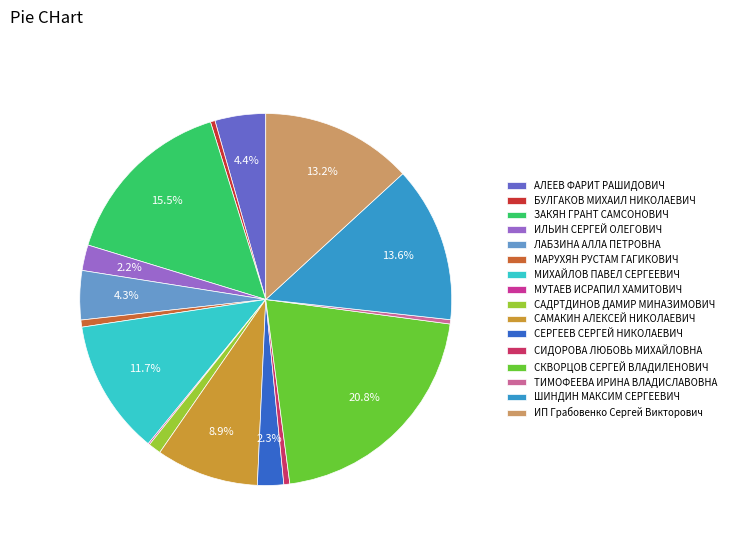

What percentage is NOT represented by АЛЕЕВ ФАРИТ РАШИДОВИЧ?

95.6%